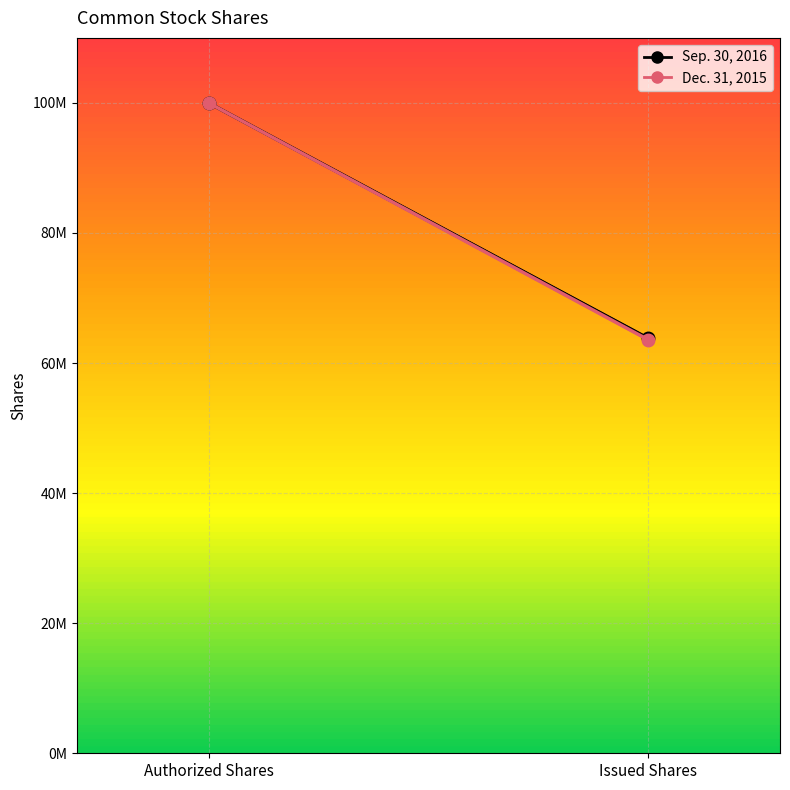

Which category has the lowest value in the Dec. 31, 2015 series?

Issued Shares